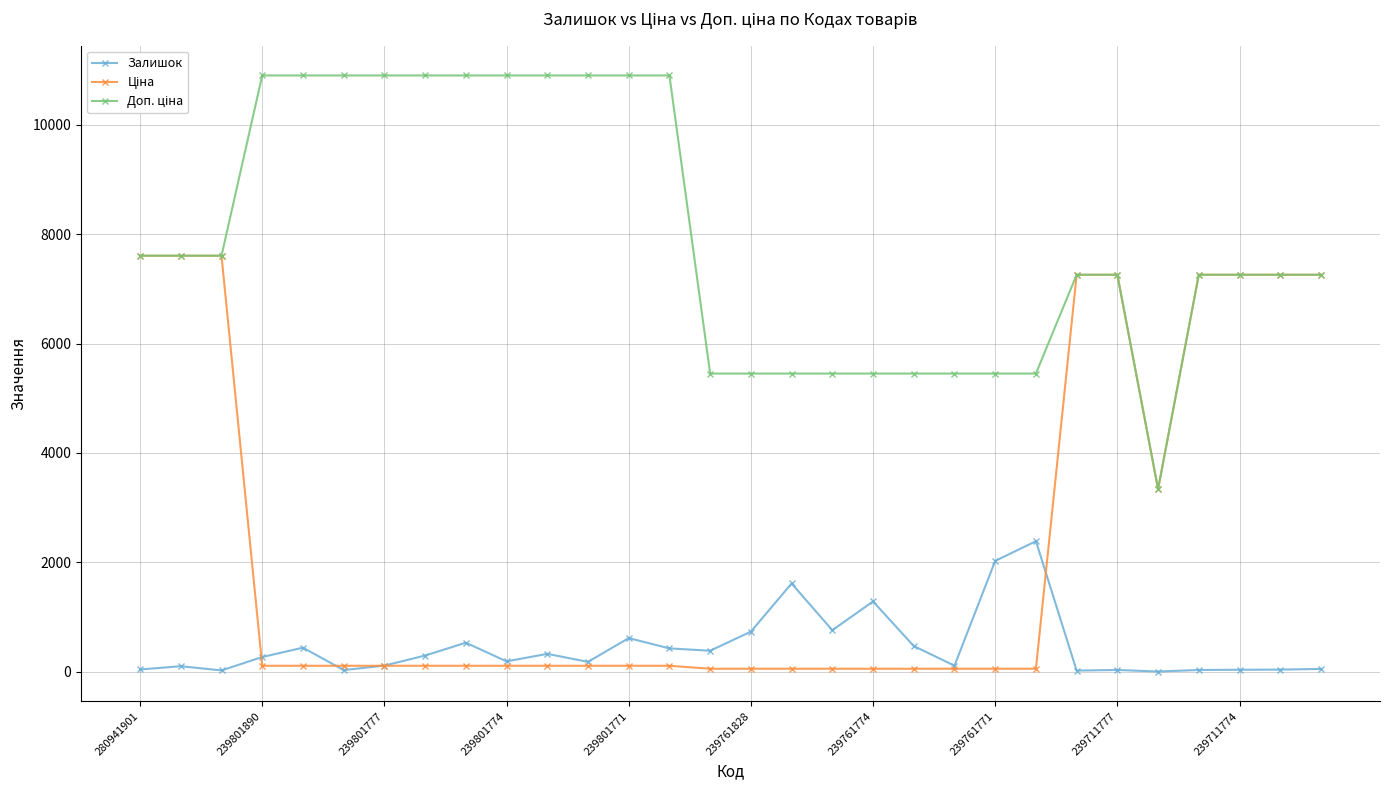

True or false: Залишок has more than 2 interior local peaks.

True